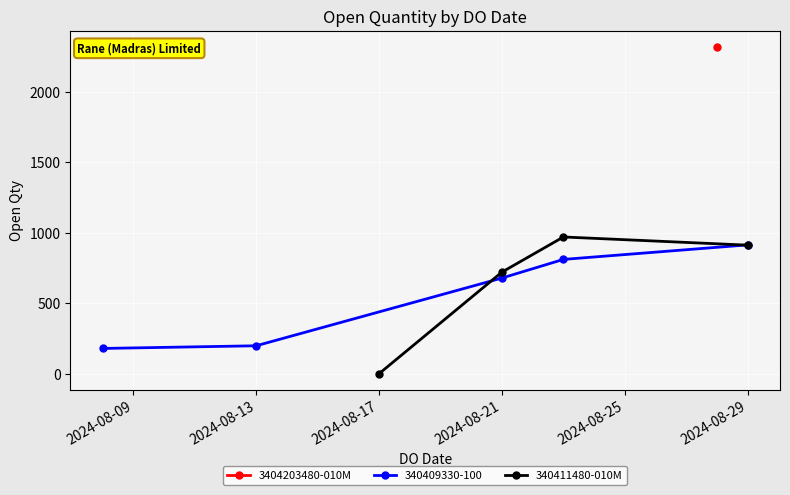

Which category has the lowest value in the 340411480-010M series?

2024-08-17